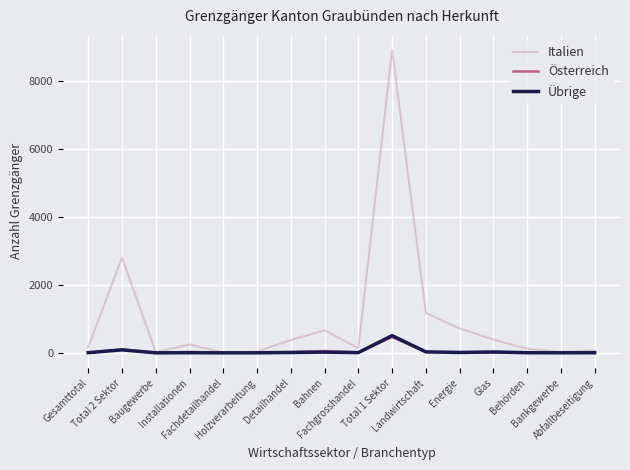

Does the chart have visible grid lines?

Yes